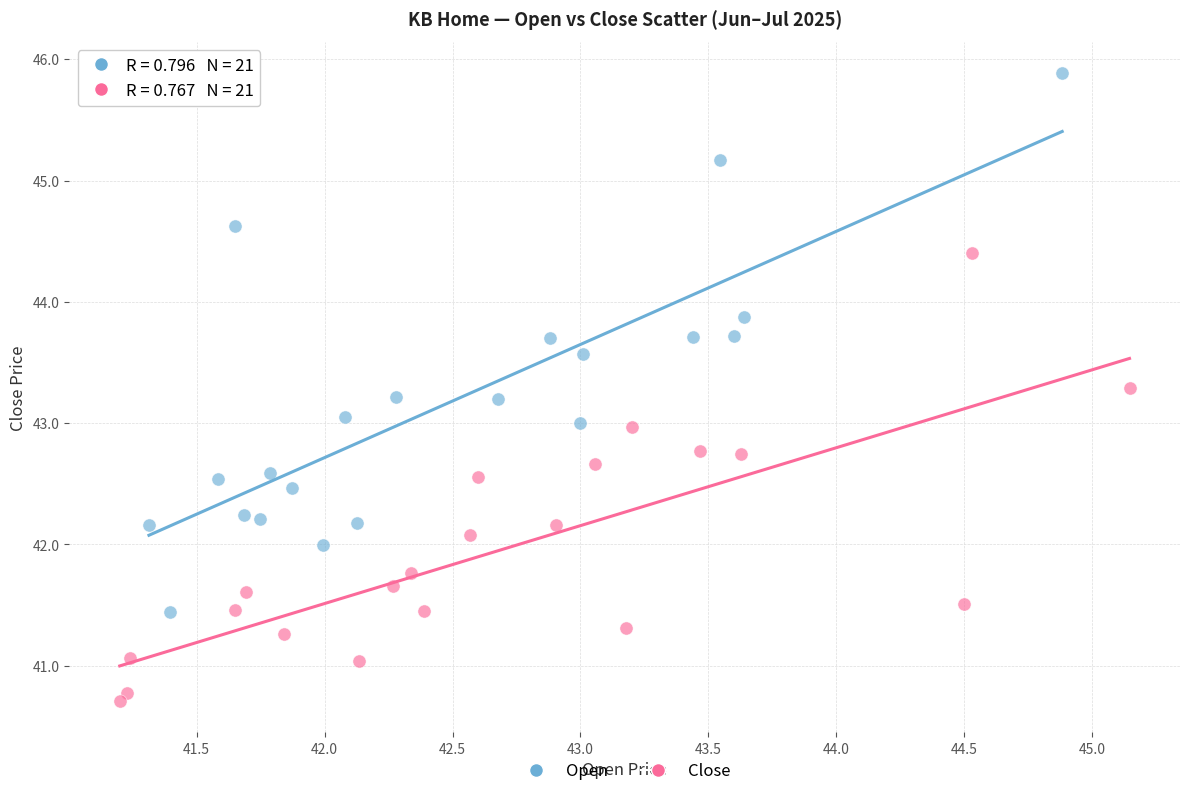

Which series has the largest Y range (max minus min)?

Open